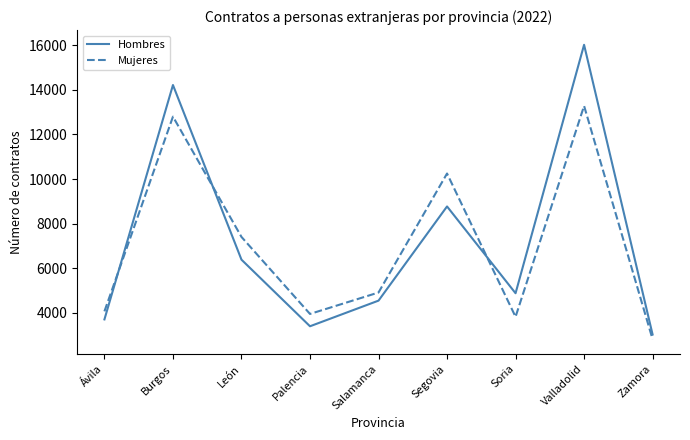

How many lines are shown in the chart?

2